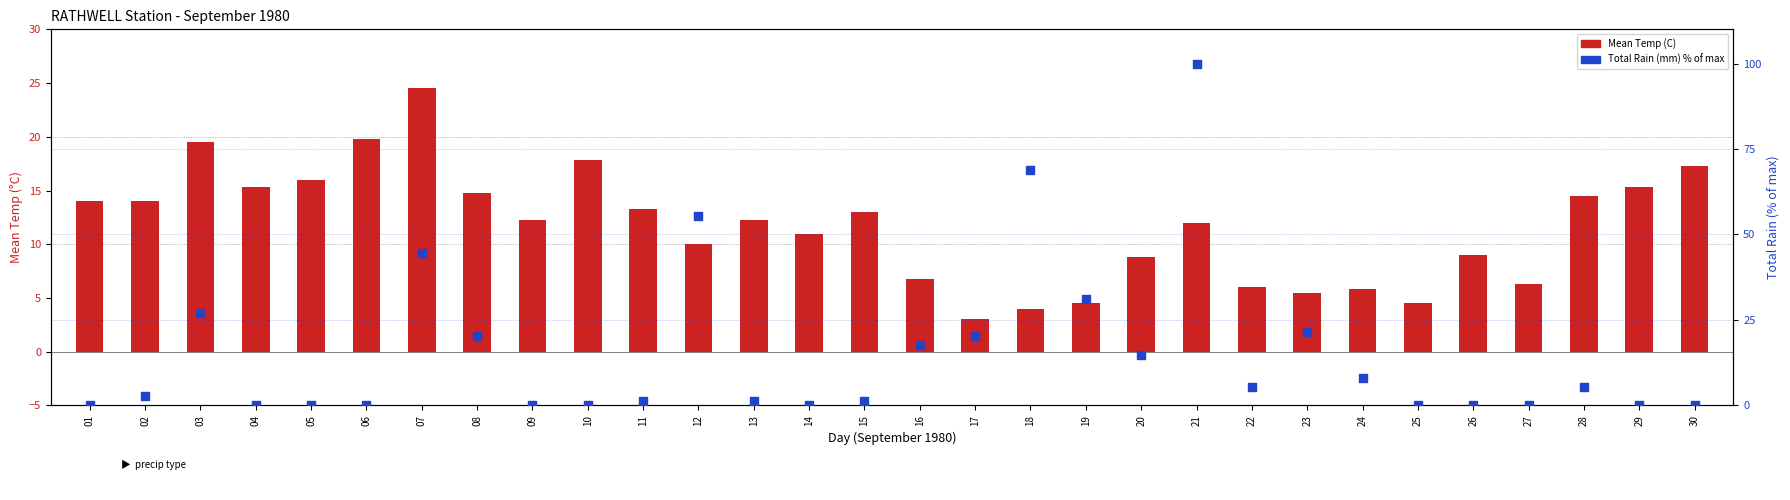

Which series reaches the minimum Y coordinate?

Total Rain (mm) % of max